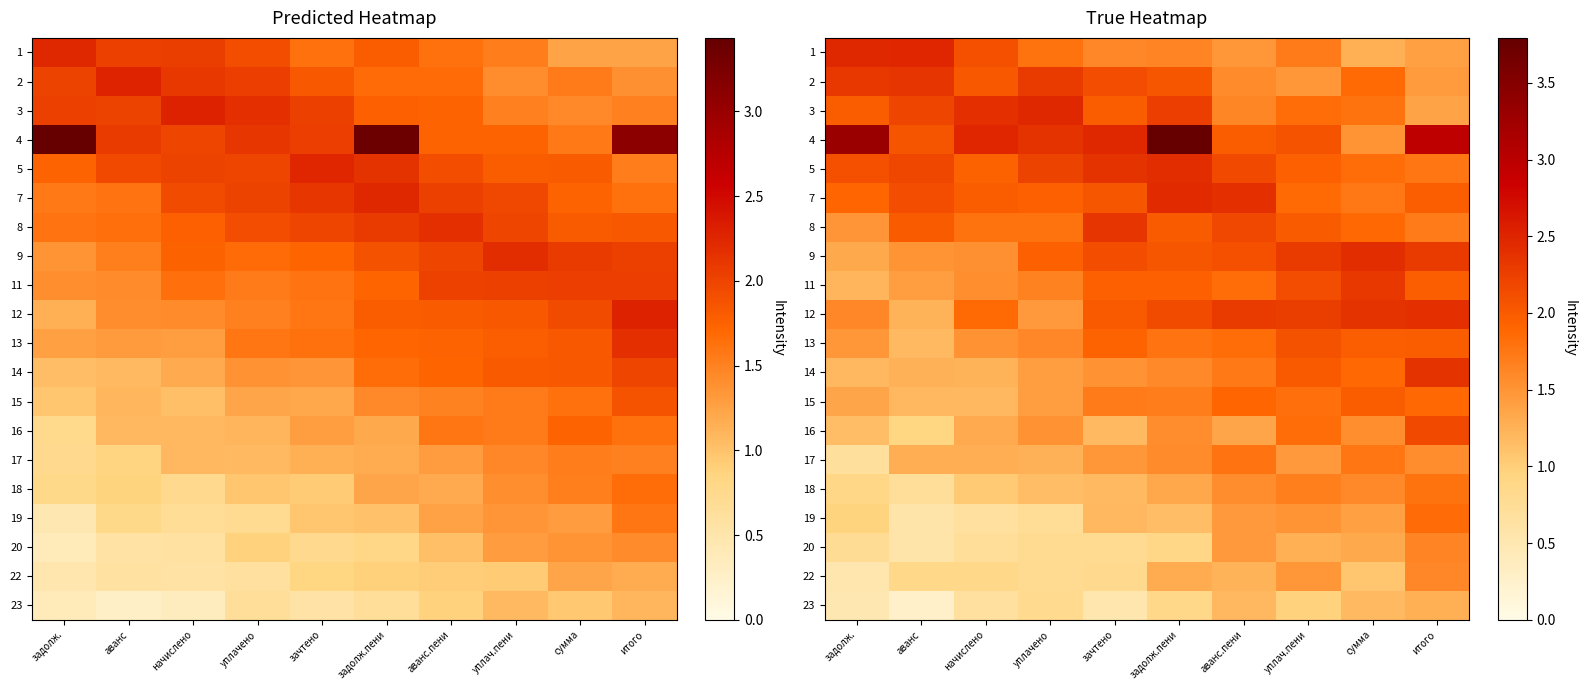

How many categories are shown in the chart?

10